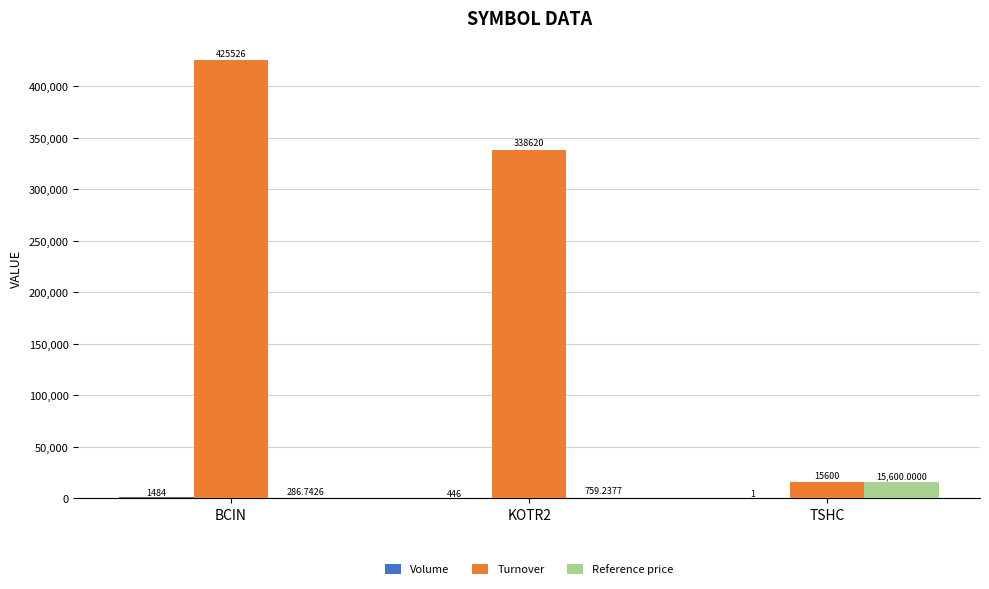

Which series changed the most between BCIN and TSHC?

Turnover